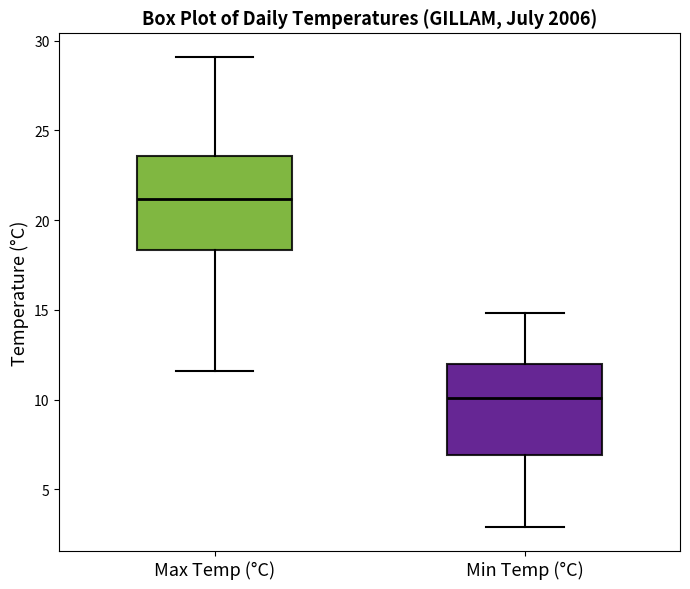

Where is the upper edge of the box for Max Temp (°C) on the y-axis? The values are not printed on the chart, so give them approximately, as read against the axis.

23.5